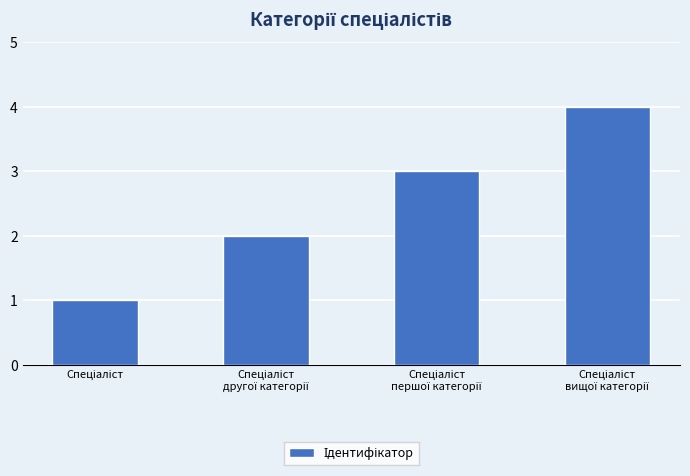

How many bars are there in total?

4